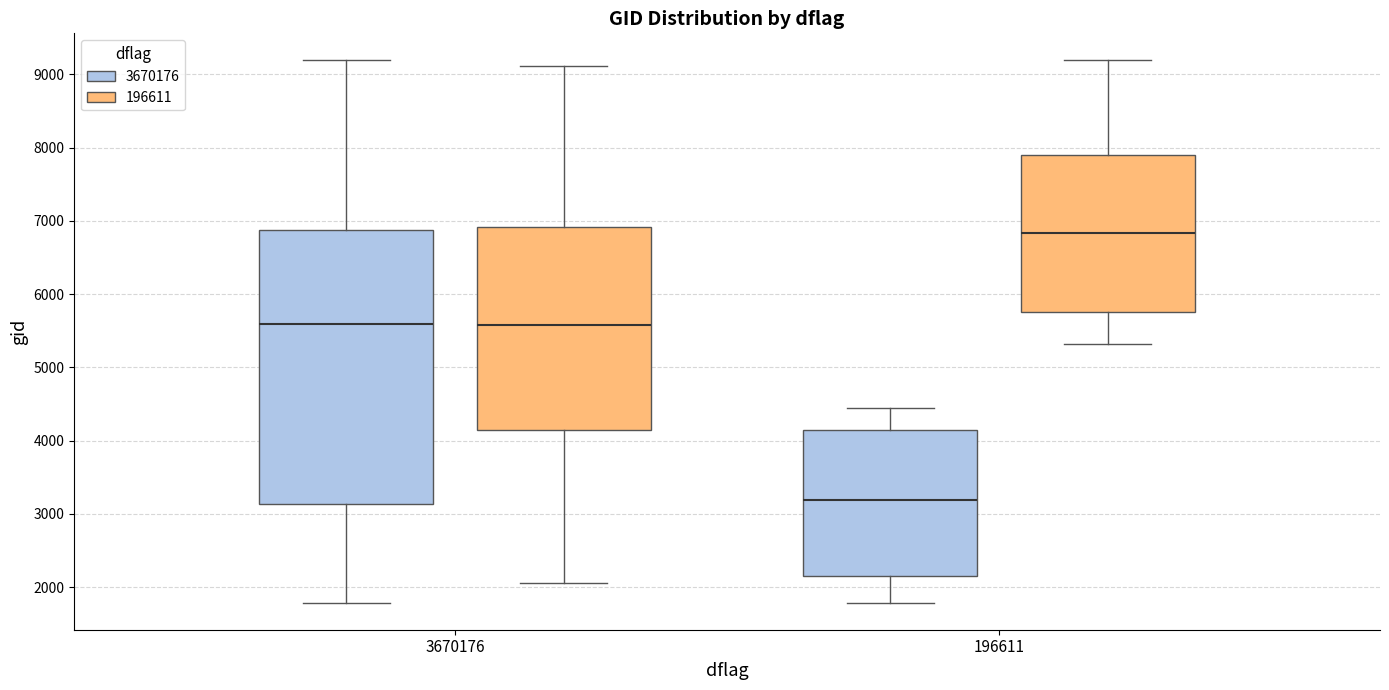

Which box's median line is the lowest?

196611 (3670176)